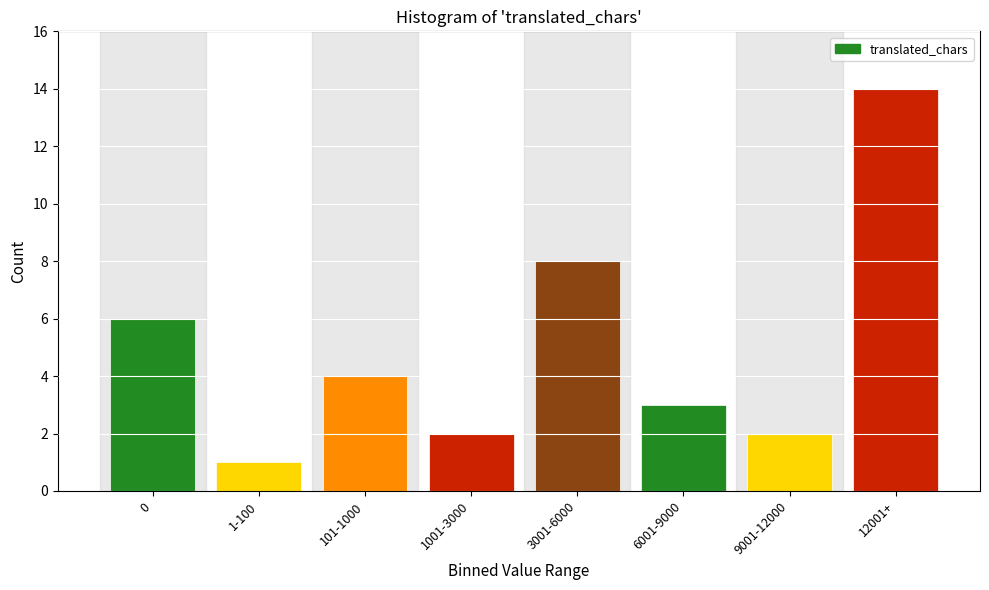

Reading right to left, transcribe all the data shown in this chart.

12001+=14	9001-12000=2	6001-9000=3	3001-6000=8	1001-3000=2	101-1000=4	1-100=1	0=6